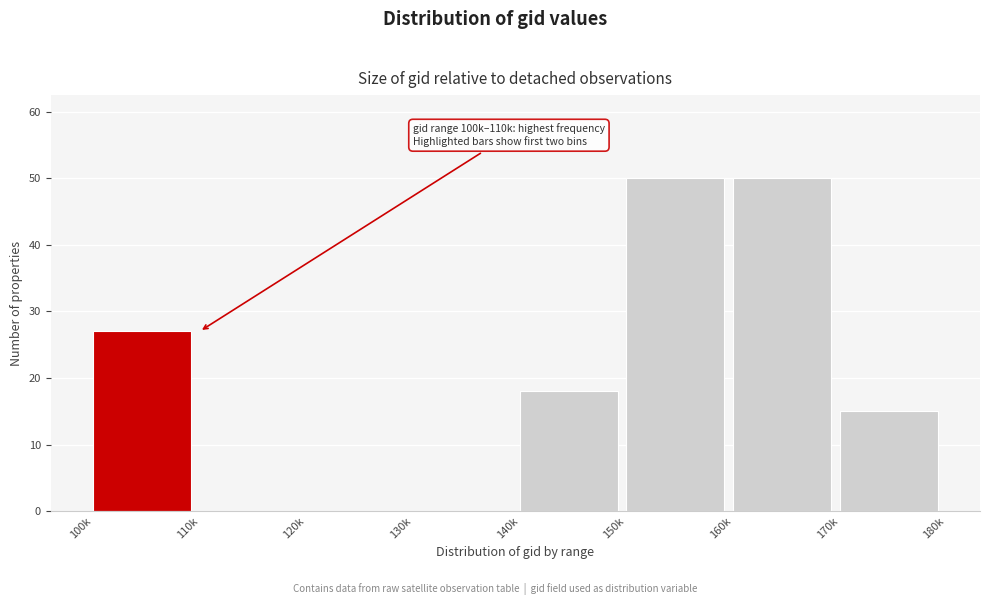

Reading right to left, extract all data points from this chart.

170k=15	160k=50	150k=50	140k=18	130k=0	120k=0	110k=0	100k=27